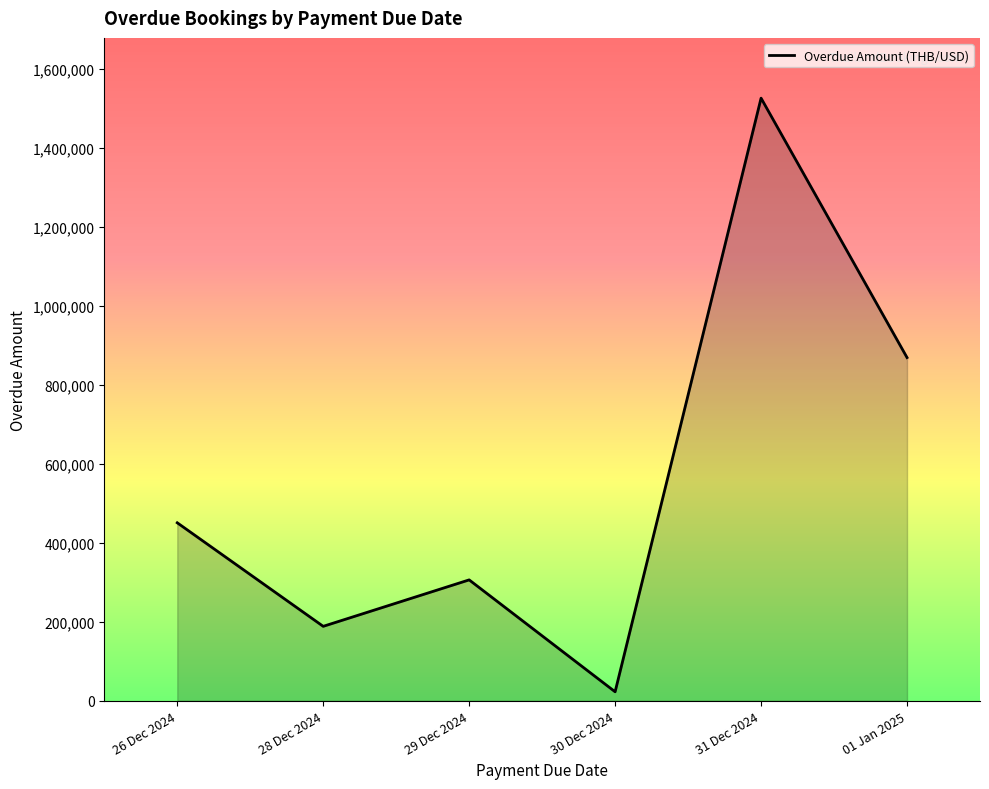

Approximately how many times larger is the value at 29 Dec 2024 compared to 31 Dec 2024?

0.2